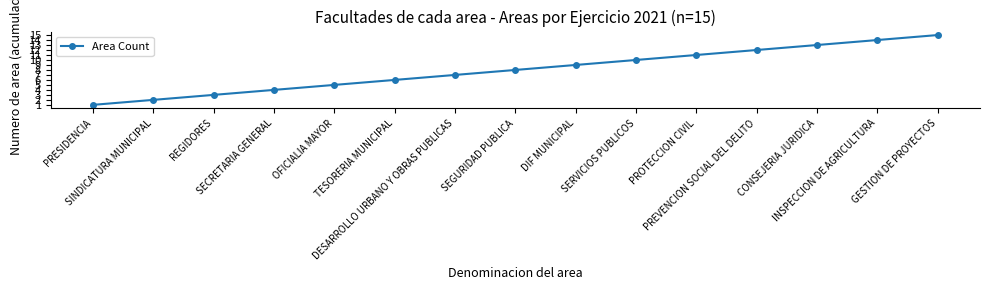

True or false: the data has more than 0 interior local peaks.

False